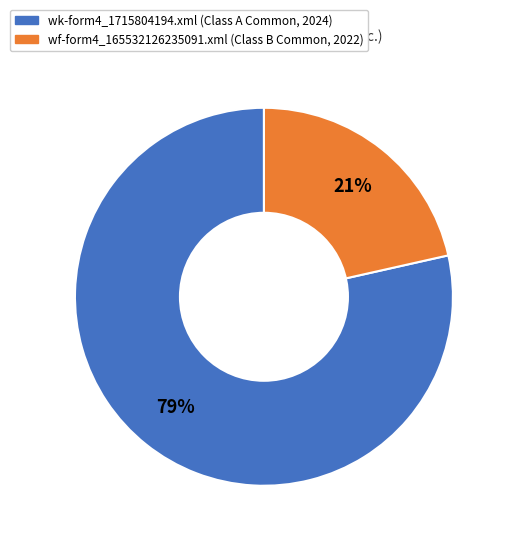

Is the sum of wf-form4_165532126235091.xml and wk-form4_1715804194.xml greater than half?

Yes